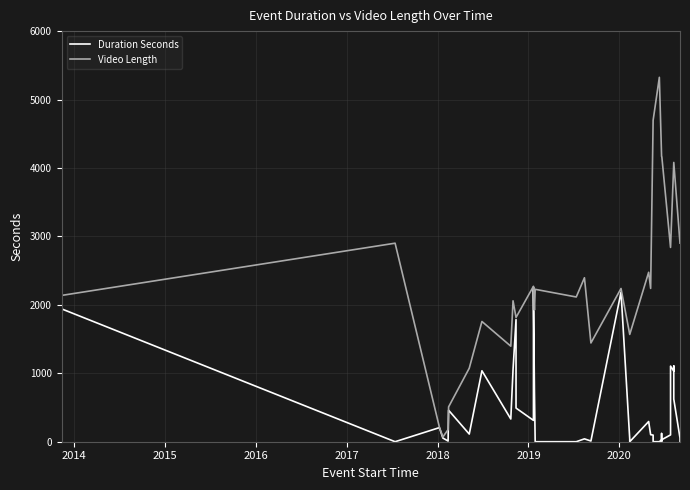

True or false: Video Length and Duration Seconds cross at least once.

False